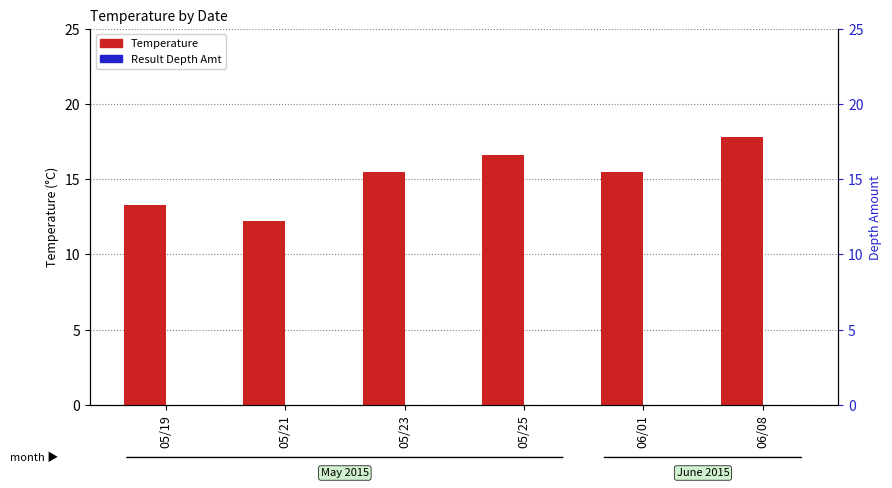

At how many categories does at least one series exceed 9?

6